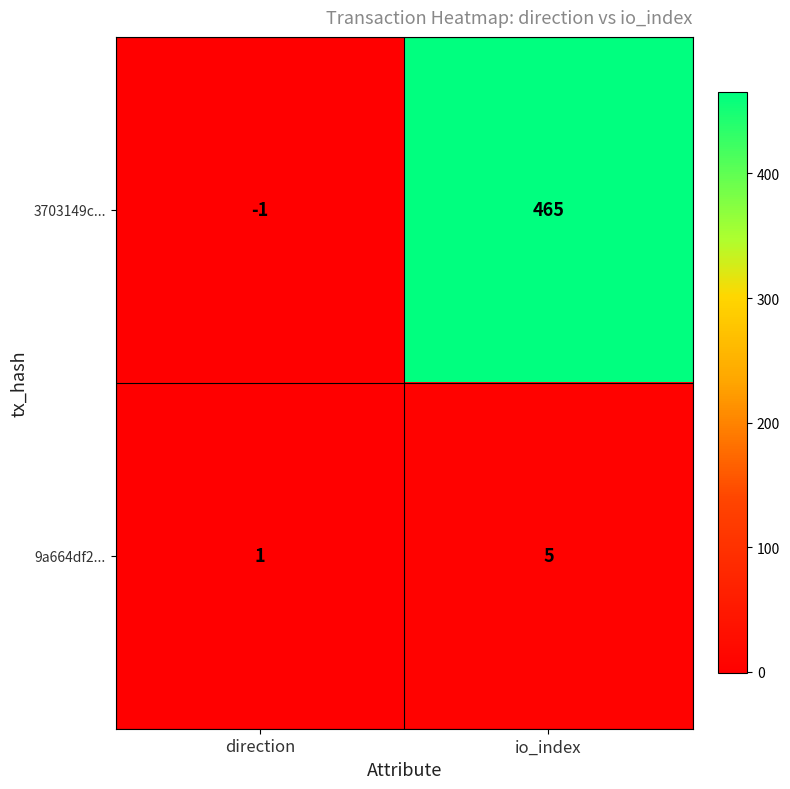

At which category is the sum across all series the highest?

io_index